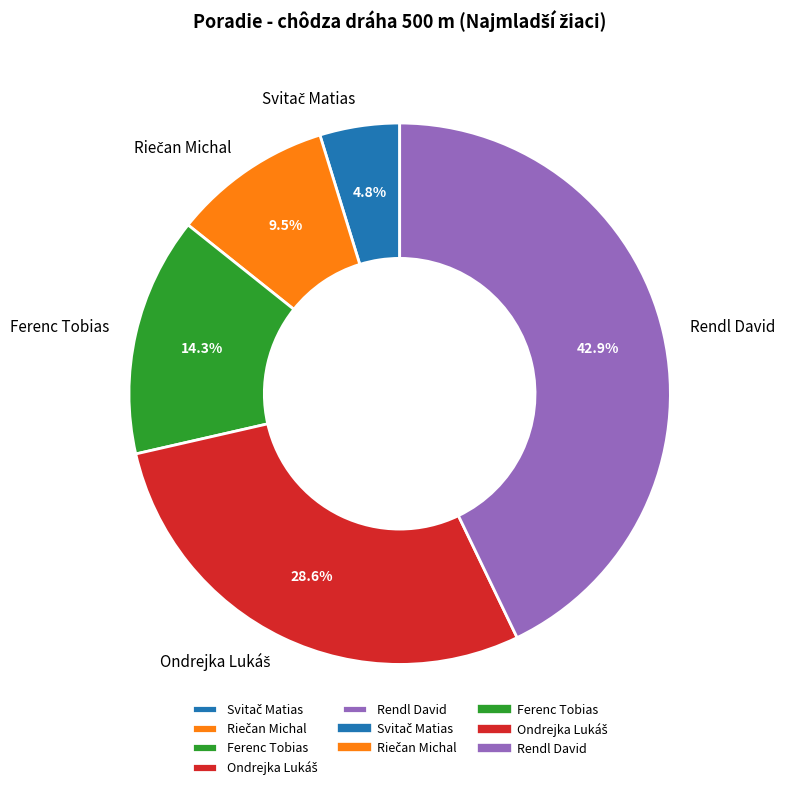

How much of the chart is everything except Ferenc Tobias?

85.7%